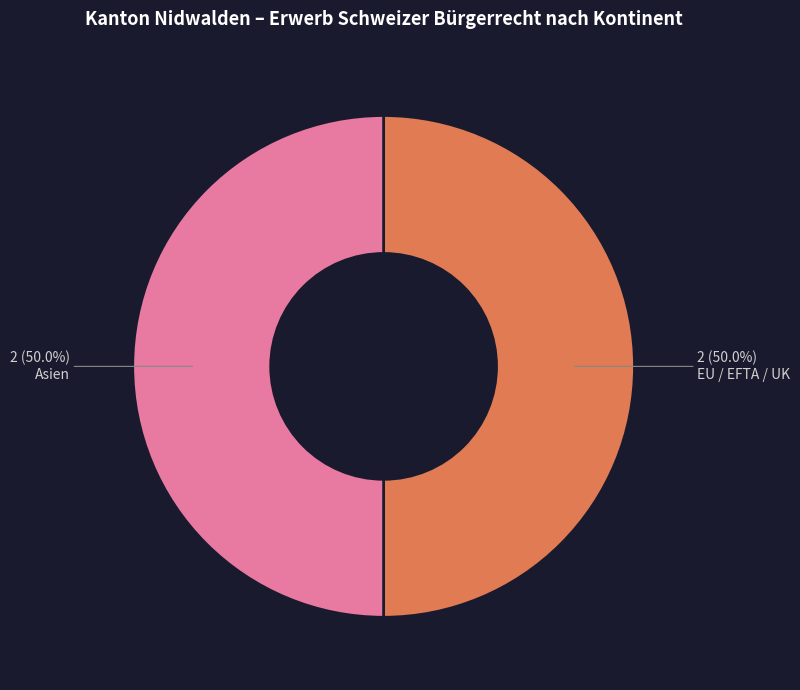

Combined, what portion of the pie is Asien and EU / EFTA / UK?

100.0%